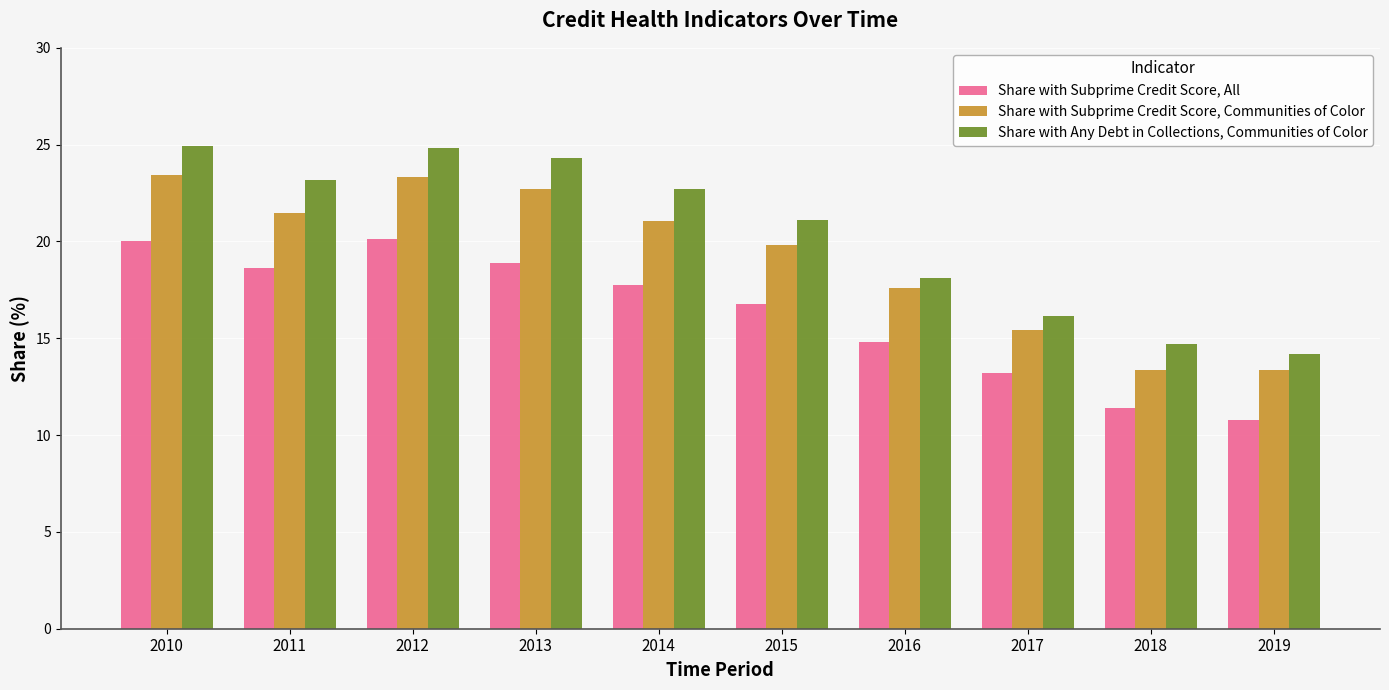

Which series changed the most between 2010 and 2017?

Share with Any Debt in Collections, Communities of Color